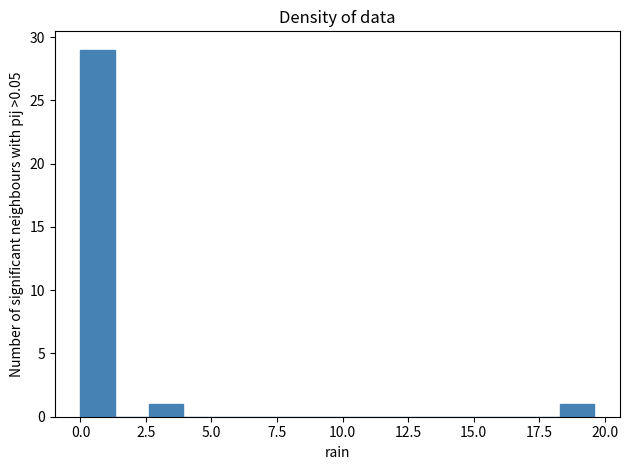

Read against the x-axis, roughly where is the centre of the tallest bar?

0.5